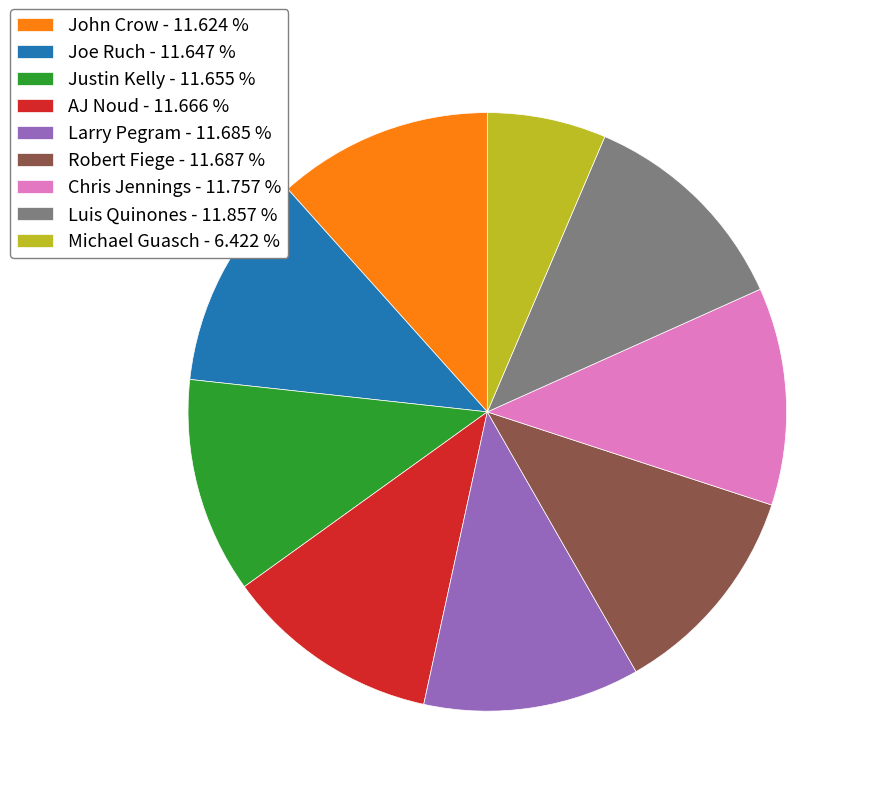

Which category has the smallest portion of the pie?

Michael Guasch - 6.422 %